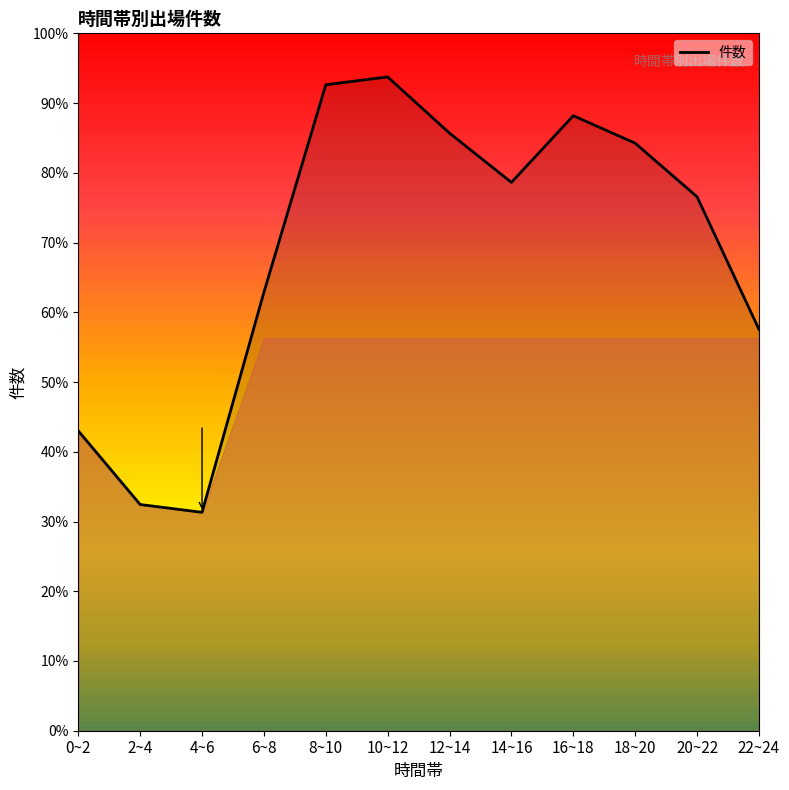

Does the chart display data point markers on the line(s)?

No